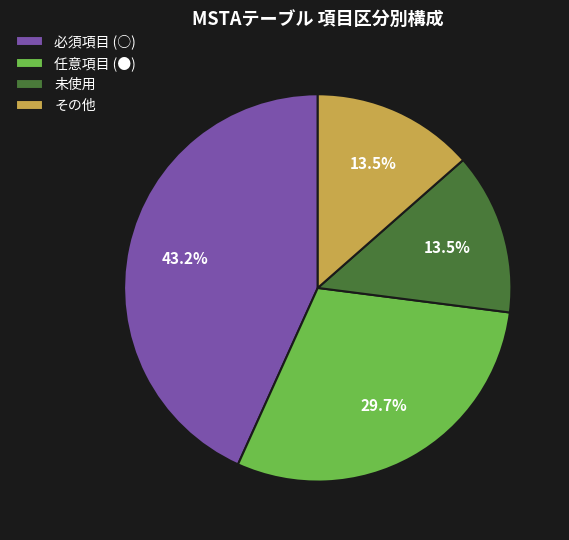

Does 必須項目 (○) represent more than half of the total?

No